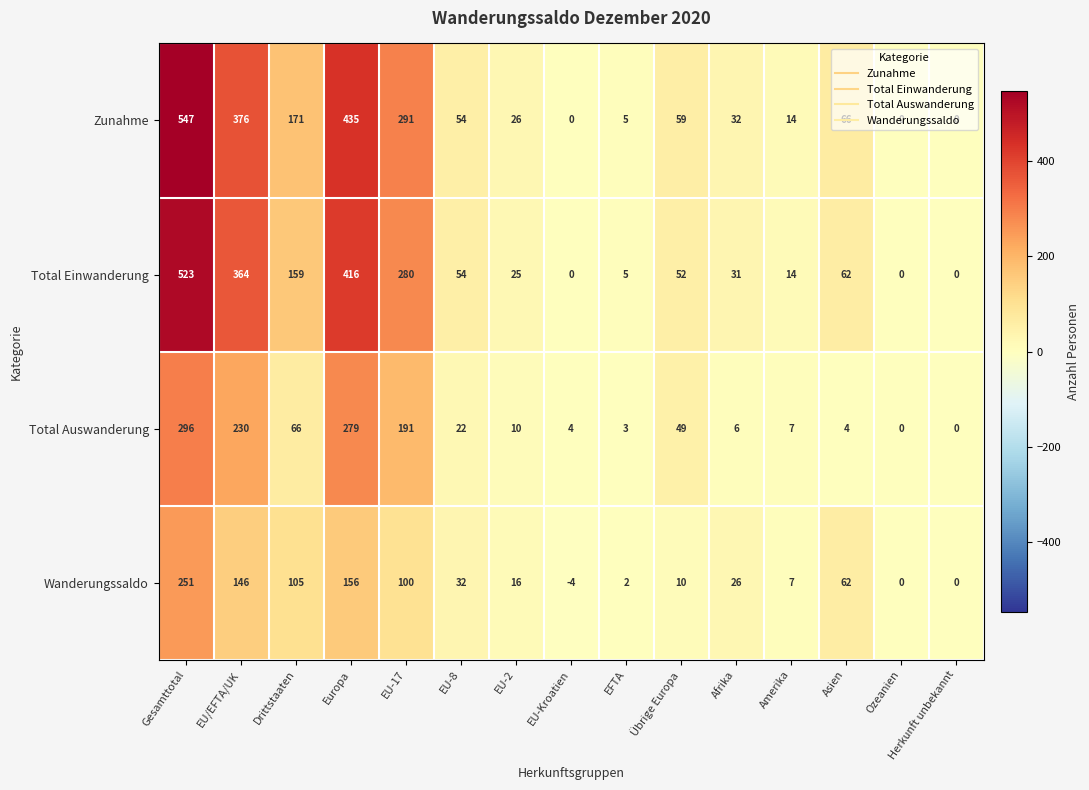

What is the approximate value of Total Einwanderung at Afrika?

31